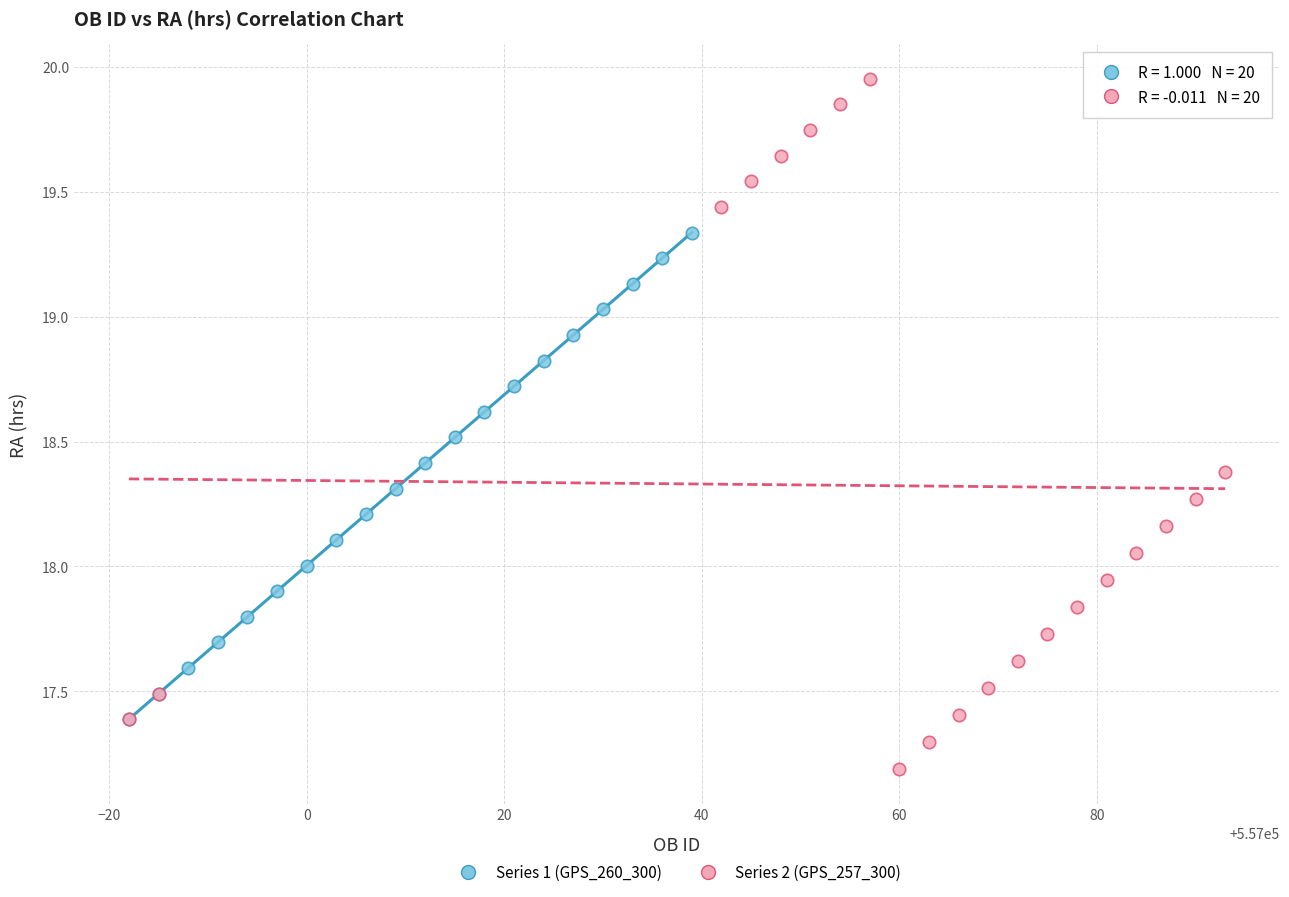

What are all the series names shown in the legend?

Series 1 (GPS_260_300), Series 2 (GPS_257_300)